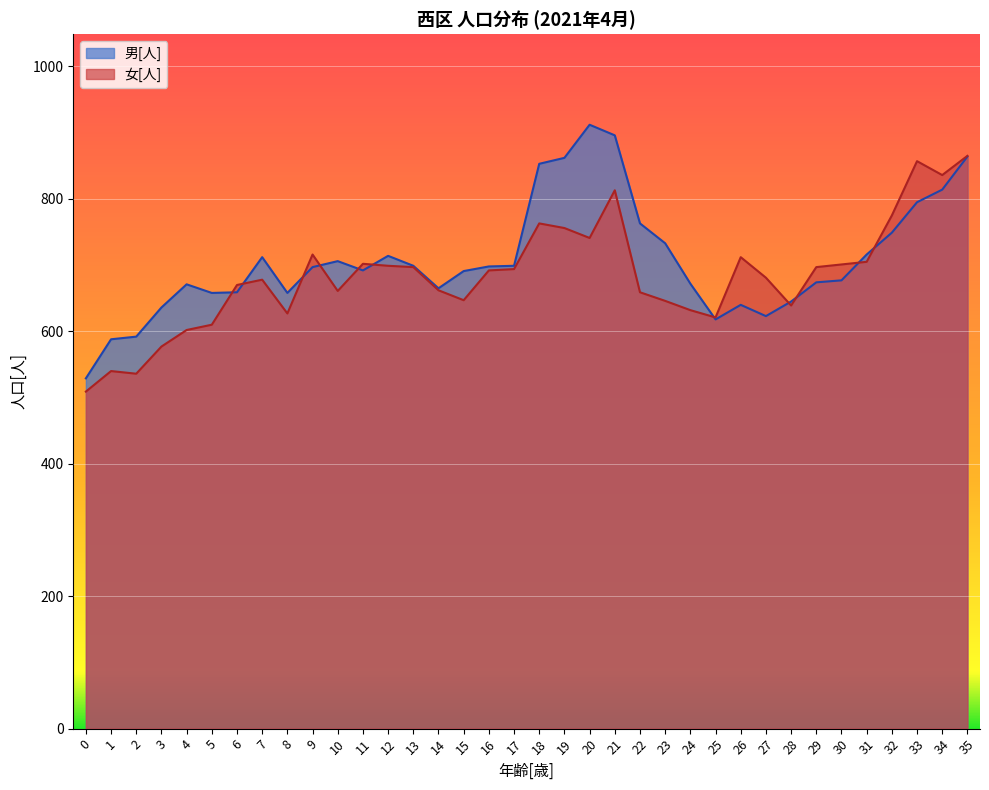

What is the difference between the second highest and second lowest values in the 男[人] series?

308